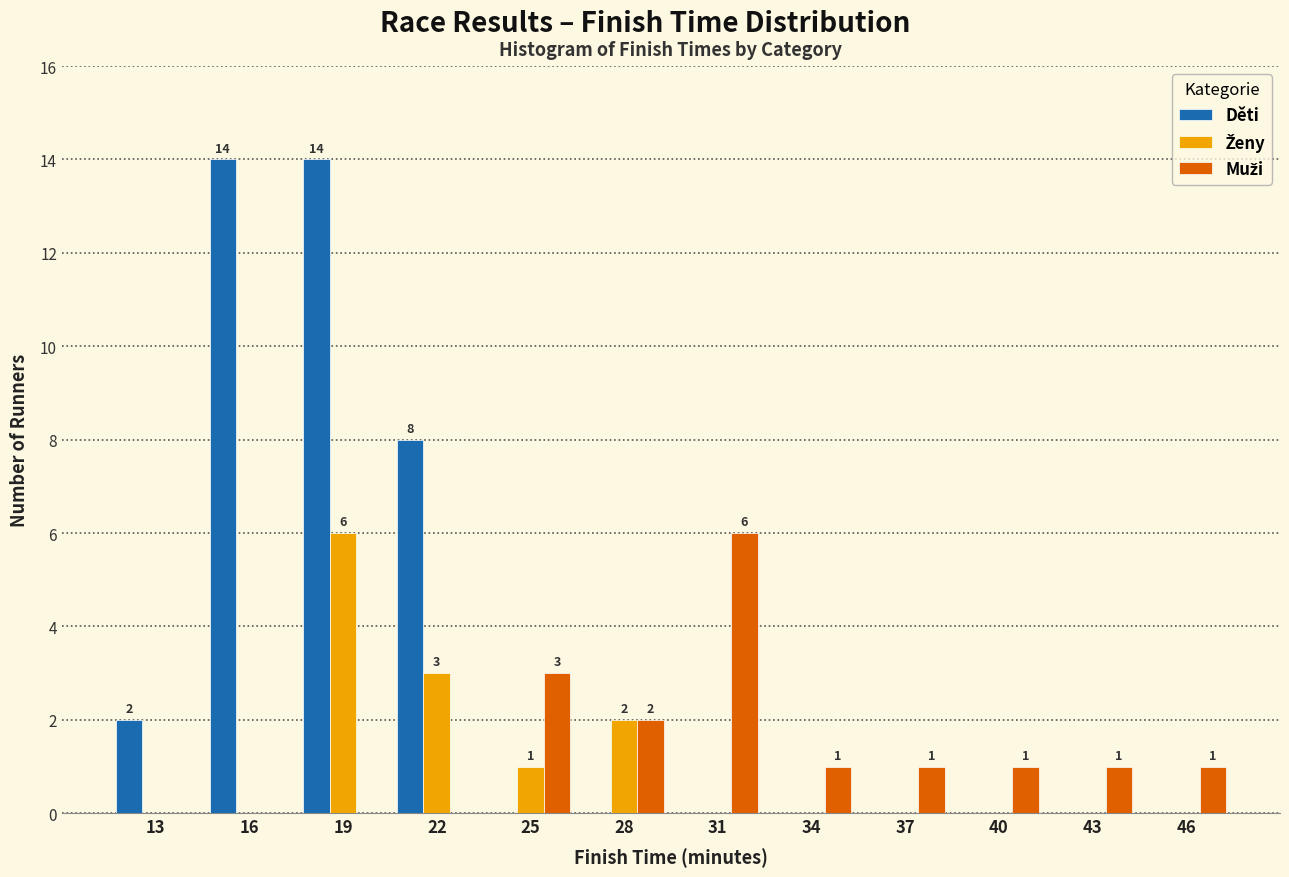

What is the maximum value for Děti?

14